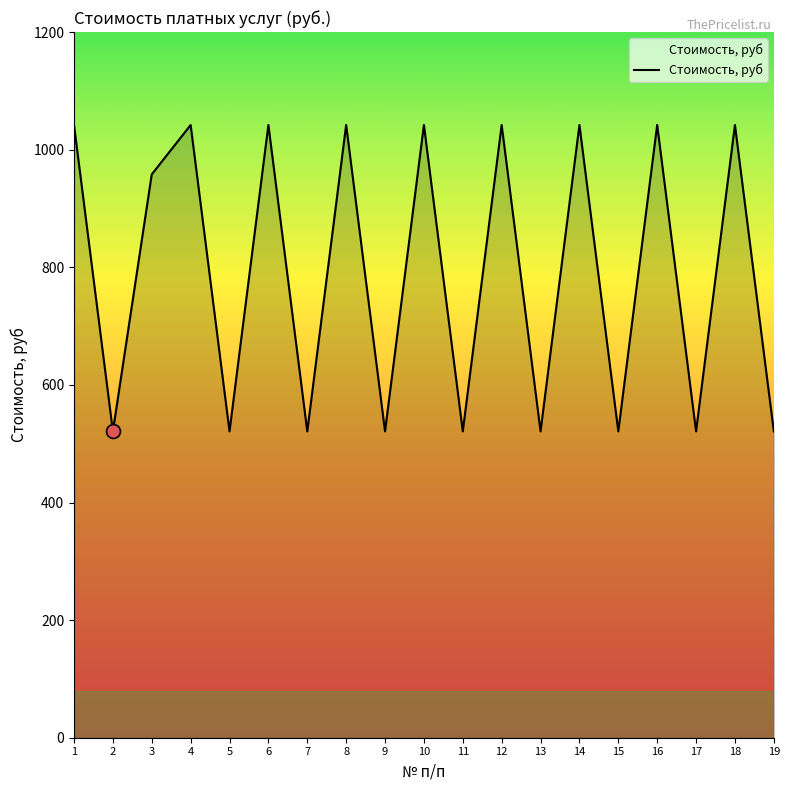

How many lines are shown in the chart?

1